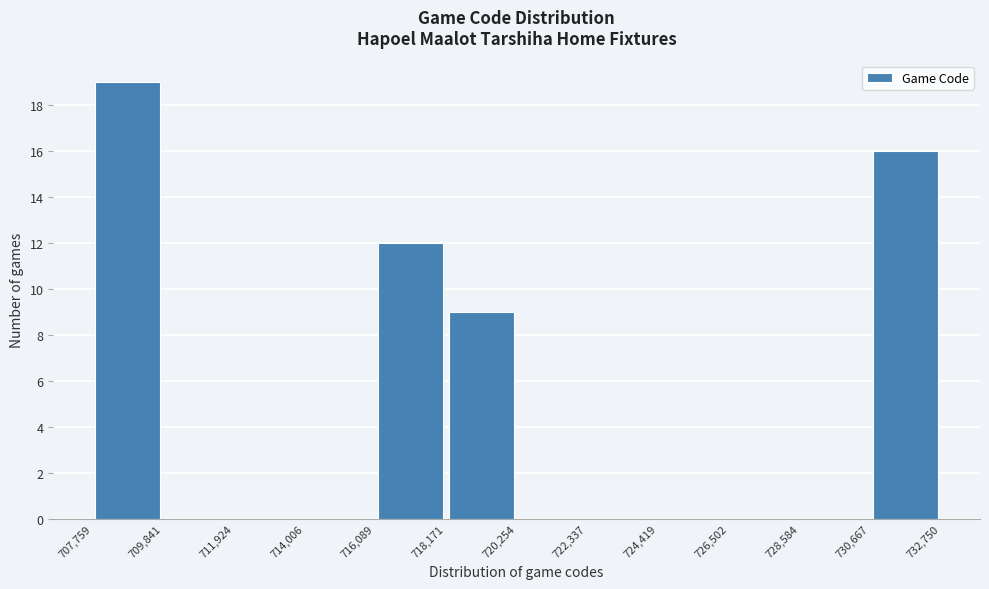

Over which range of the x-axis is the bar tallest?

707,759 to 709,841